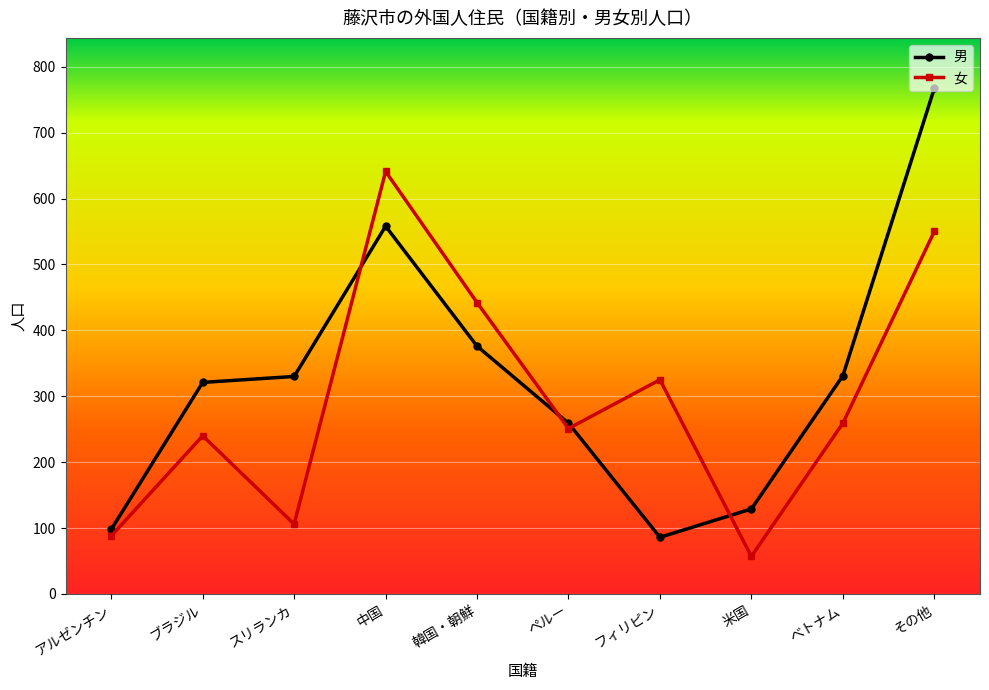

What is the value of the 女 point at the 3rd from the left?

106